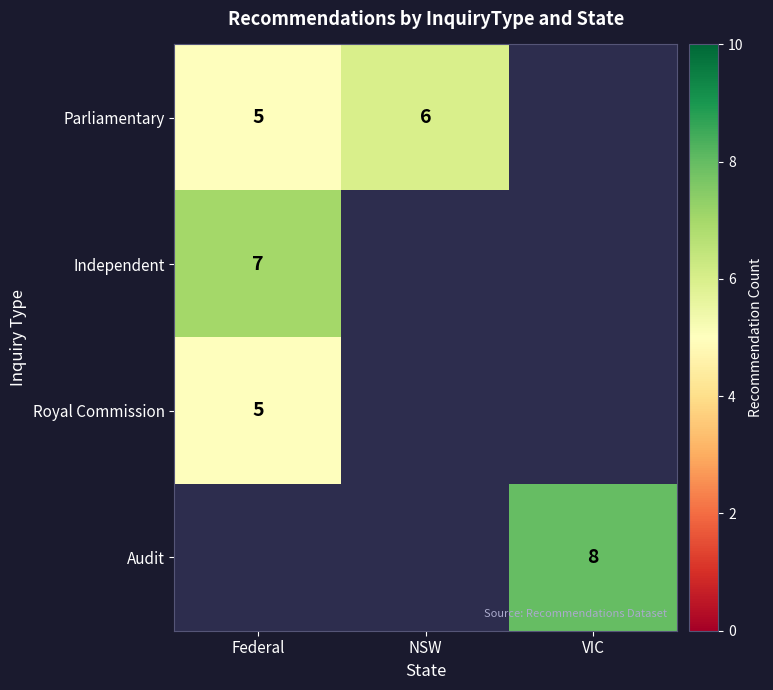

The value of Audit at VIC is 2. True or false?

False